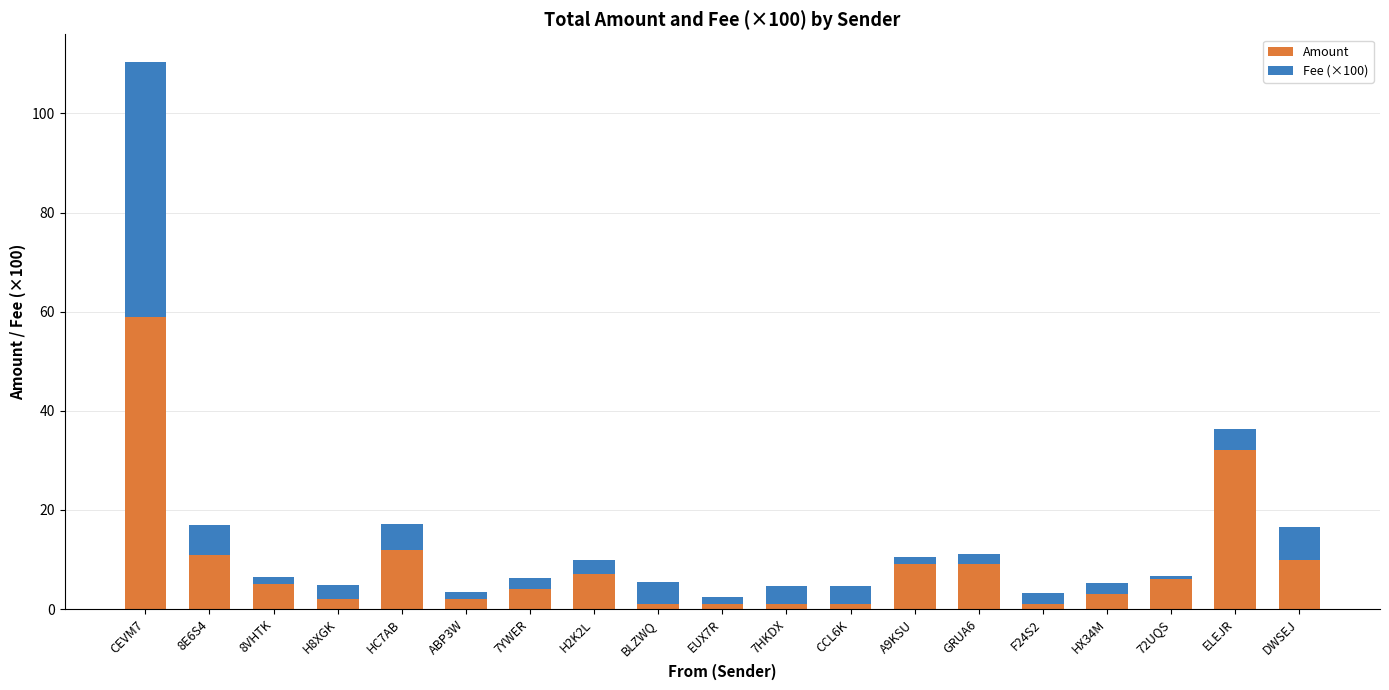

Does the chart contain stacked bars?

Yes